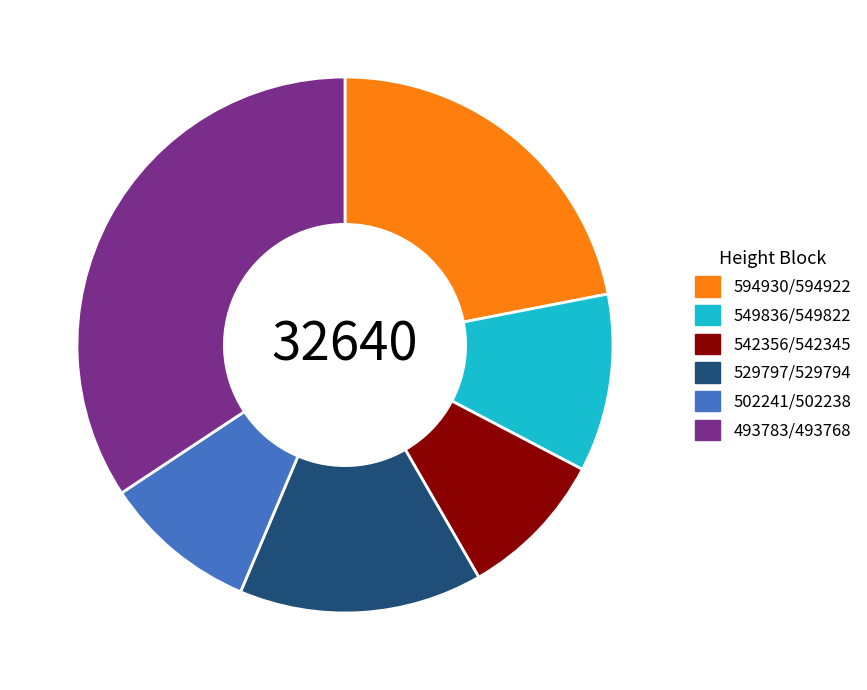

What is the ratio of the value at 549836/549822 to the value at 529797/529794?

0.7